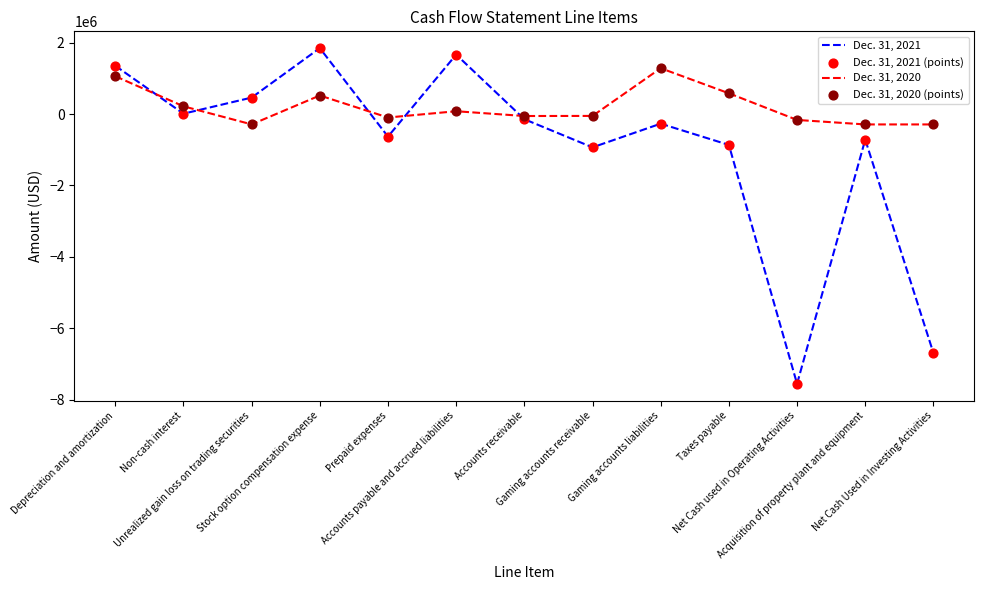

What is the total value across all series at Net Cash used in Operating Activities?

-7719004